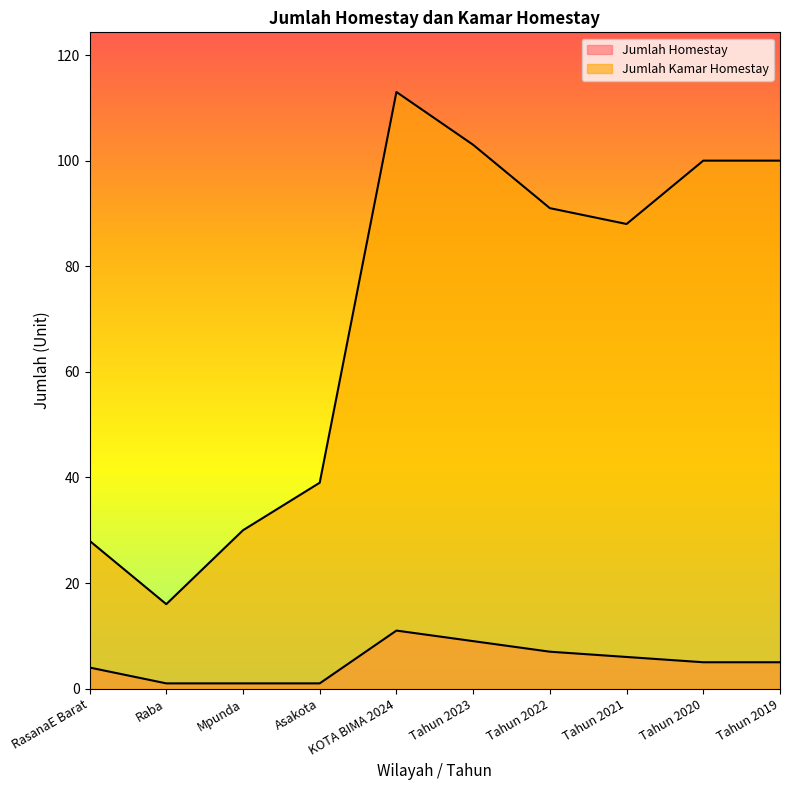

What is the smallest value displayed?

1